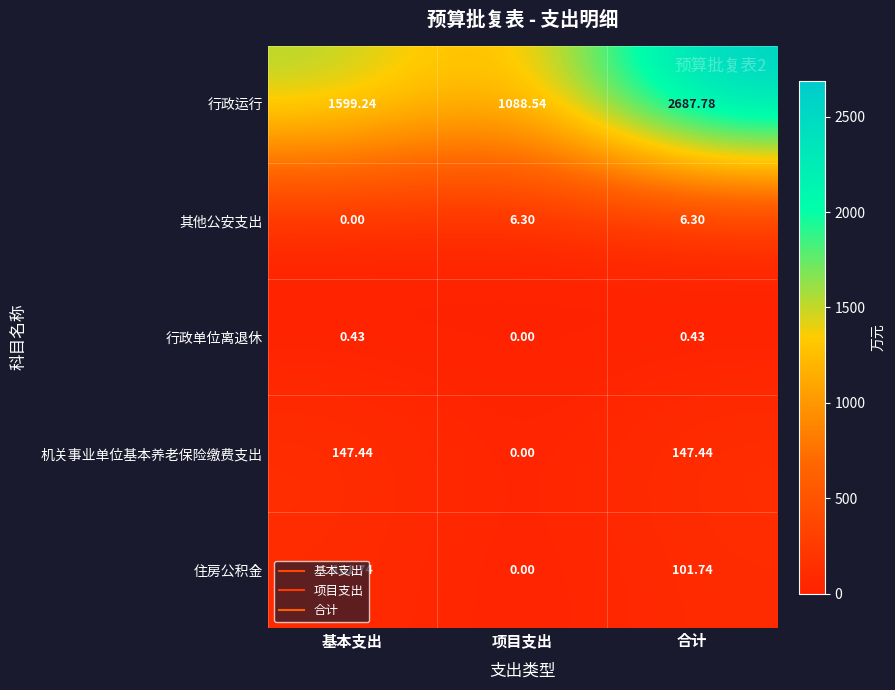

Which label corresponds to the largest value in the chart?

合计